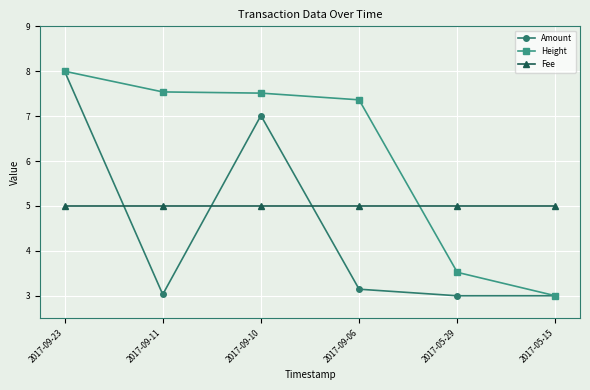

How many times do Fee and Amount cross each other?

3